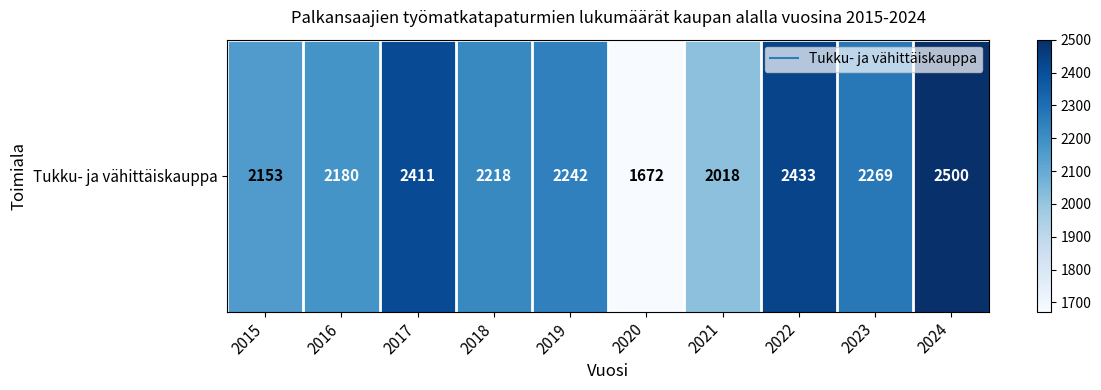

Which category has the lowest value across all series?

2020